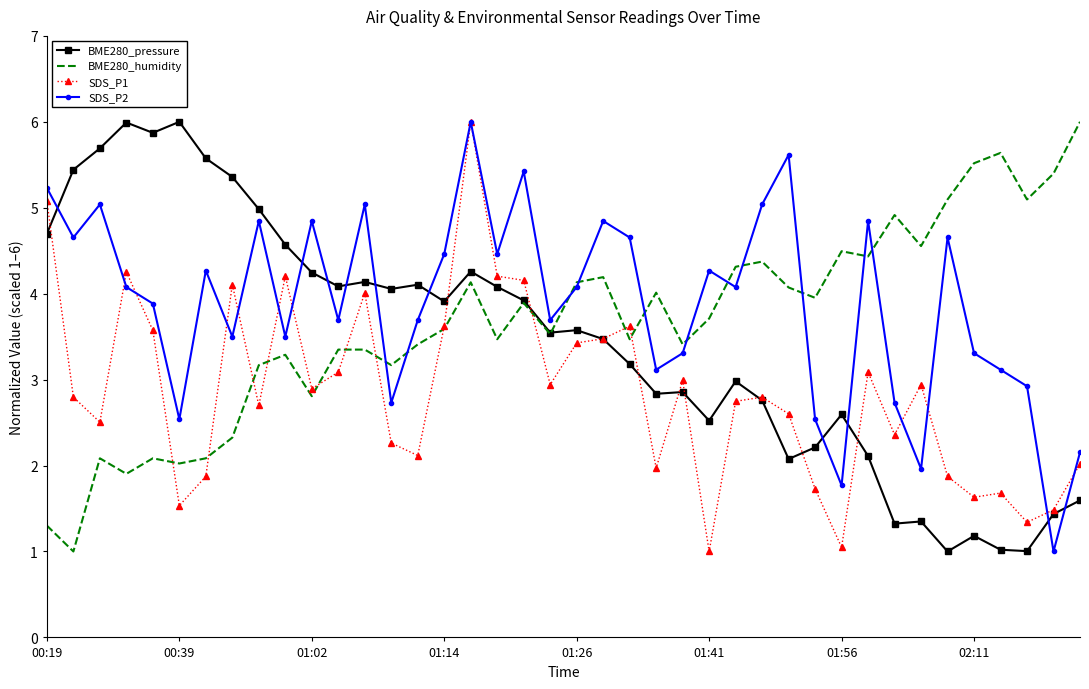

What is the sum of all BME280_pressure values?

137.6